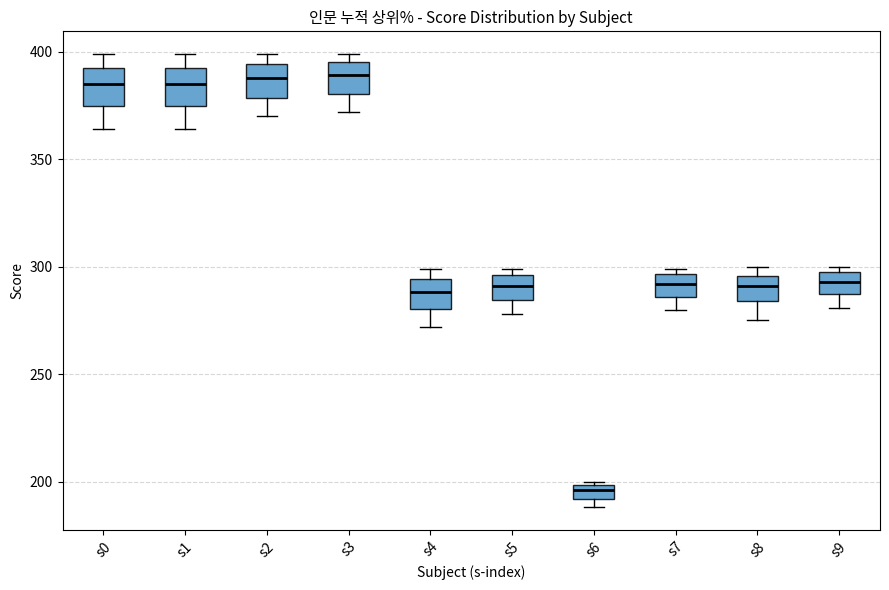

Which box's median line is the lowest?

s6